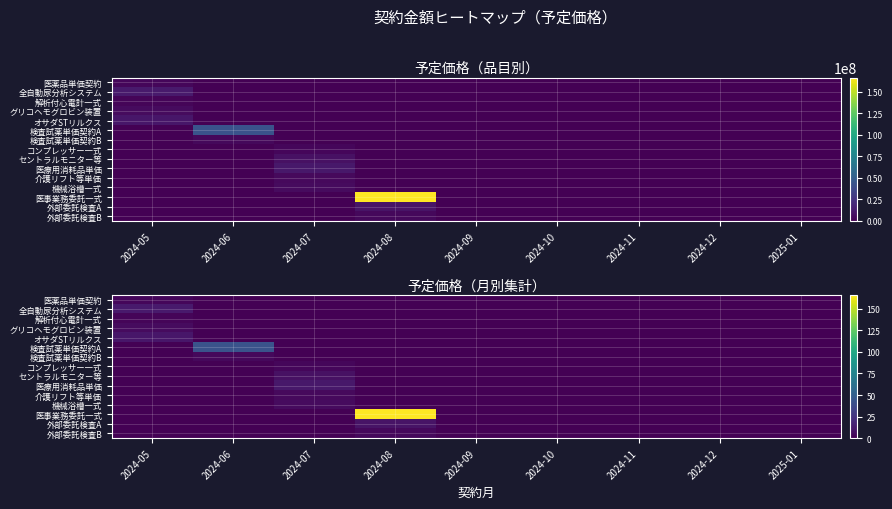

Which series has the largest range (max minus min)?

医事業務委託一式